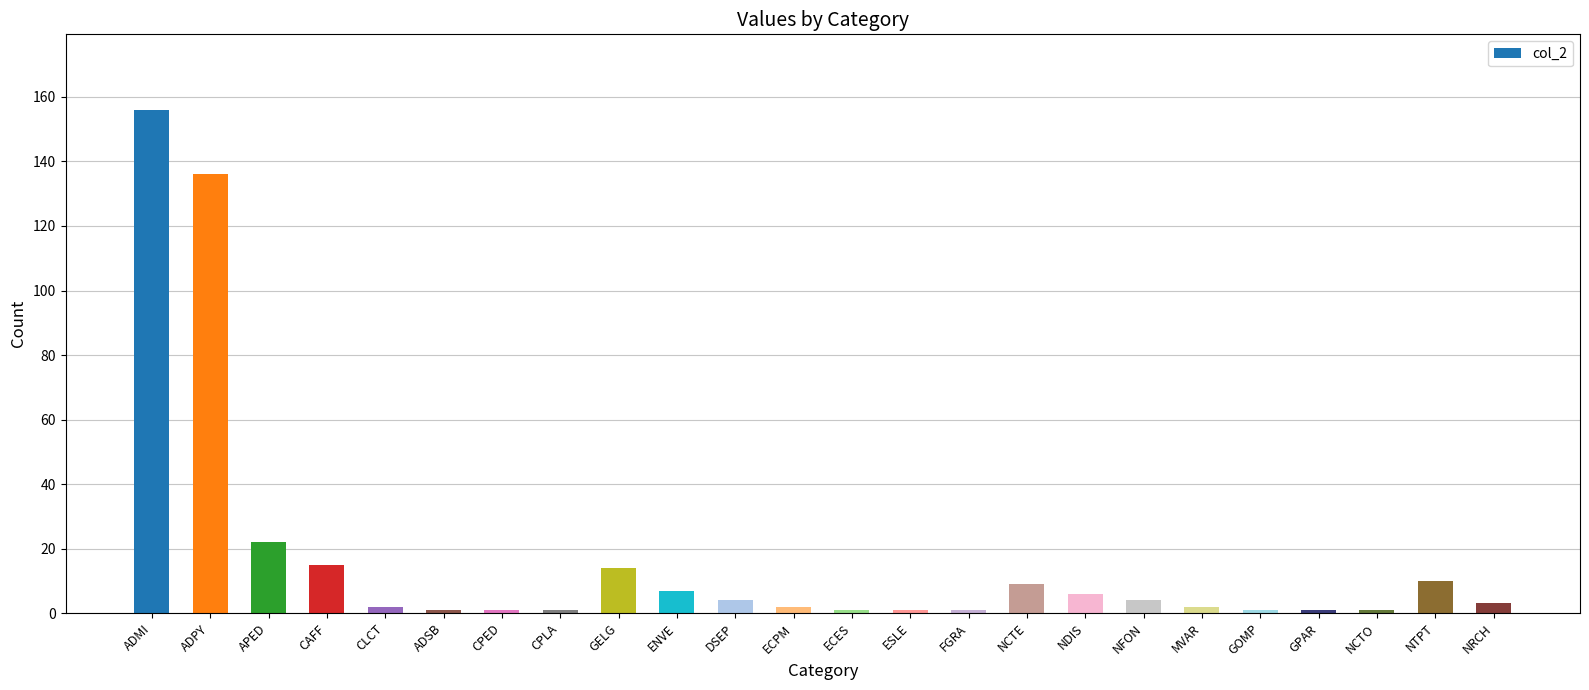

How many distinct data groups are displayed?

1